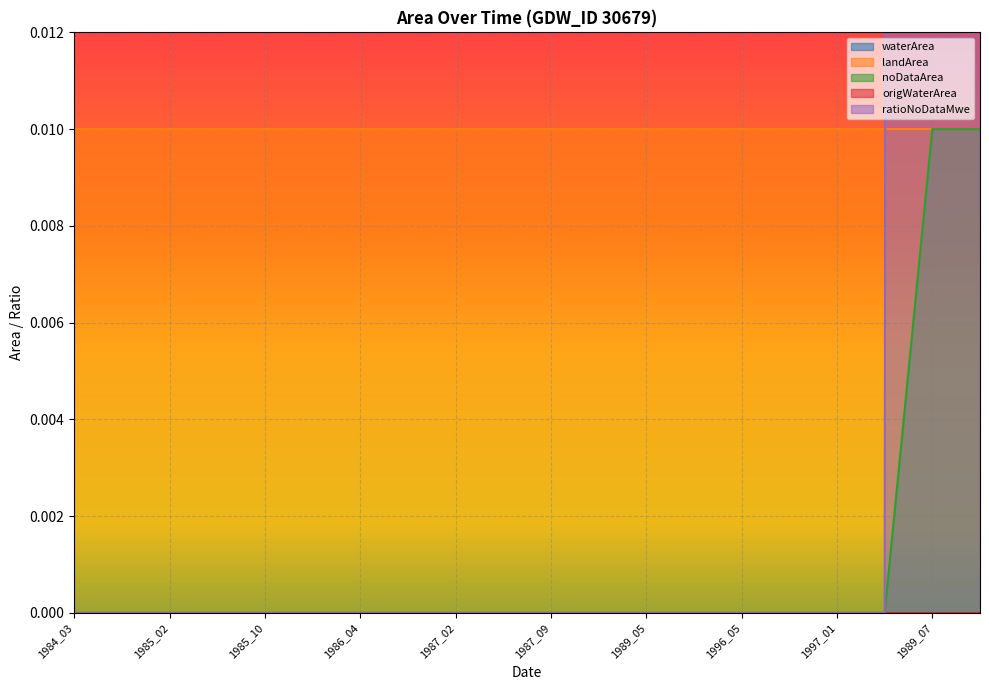

Rank the categories by origWaterArea value from highest to lowest.

1984_03, 1984_07, 1985_02, 1985_06, 1985_10, 1985_12, 1986_04, 1986_10, 1987_02, 1987_06, 1987_09, 1987_12, 1989_05, 1989_09, 1996_05, 1996_11, 1997_01, 1997_02, 1989_07, 1987_11